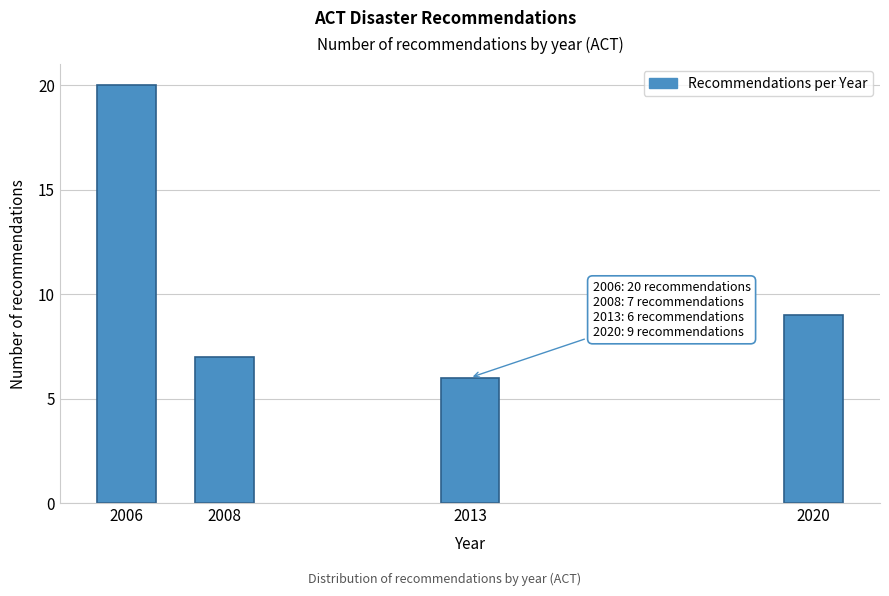

Reading left to right, list all the values displayed in this chart.

2006=20	2008=7	2013=6	2020=9